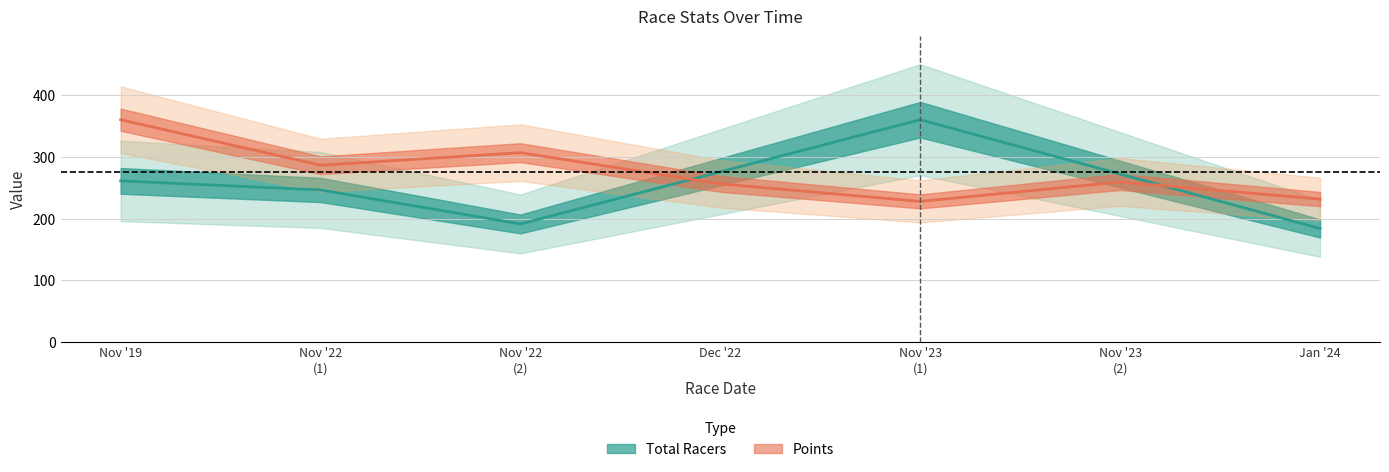

What is the sum of all Points values?

1929.8